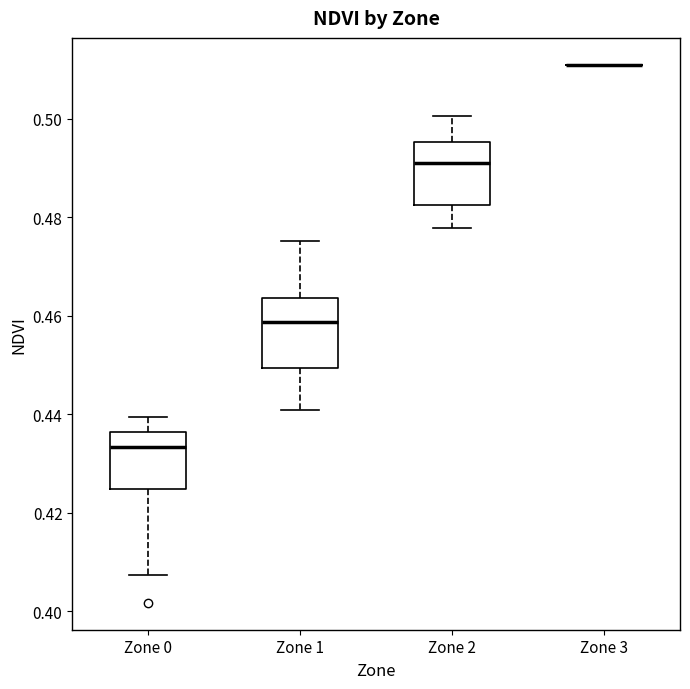

Where does the lower whisker of the box for Zone 0 end on the y-axis? The values are not printed on the chart, so give them approximately, as read against the axis.

0.408